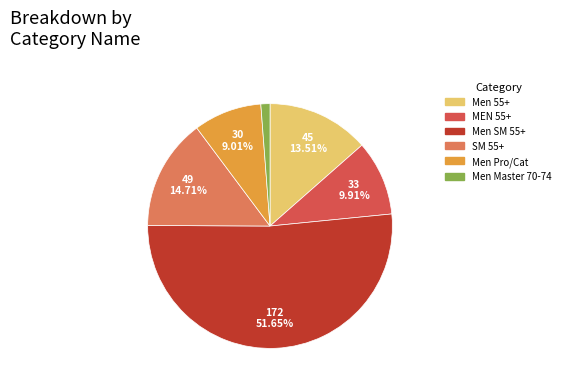

Is there a majority slice in this chart?

Yes